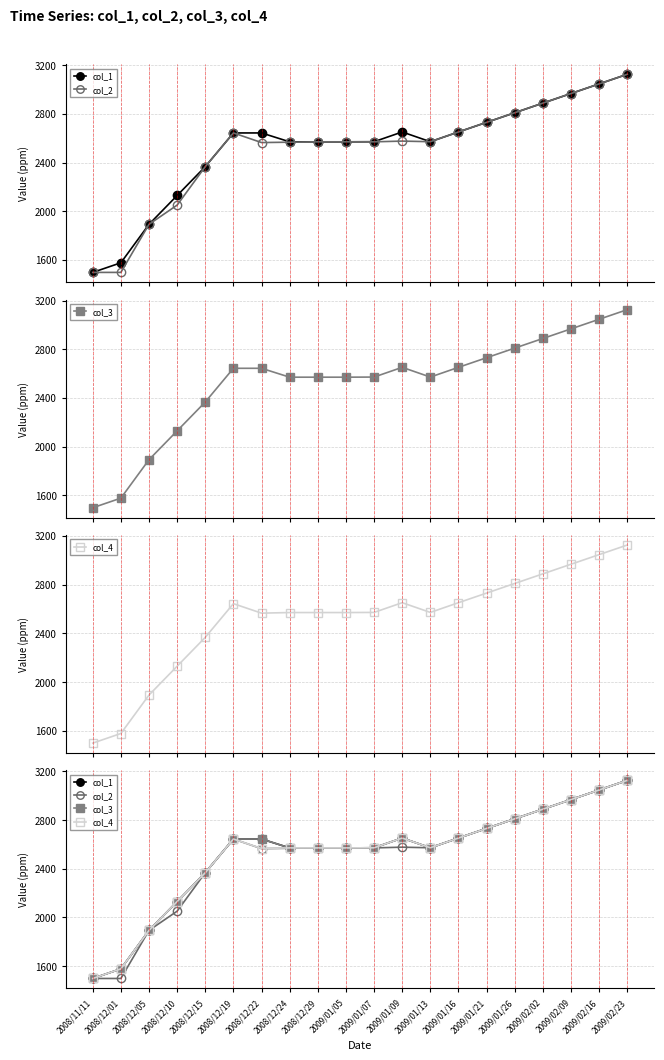

Between 2009/01/09 and 2008/12/01, which is larger?

2009/01/09